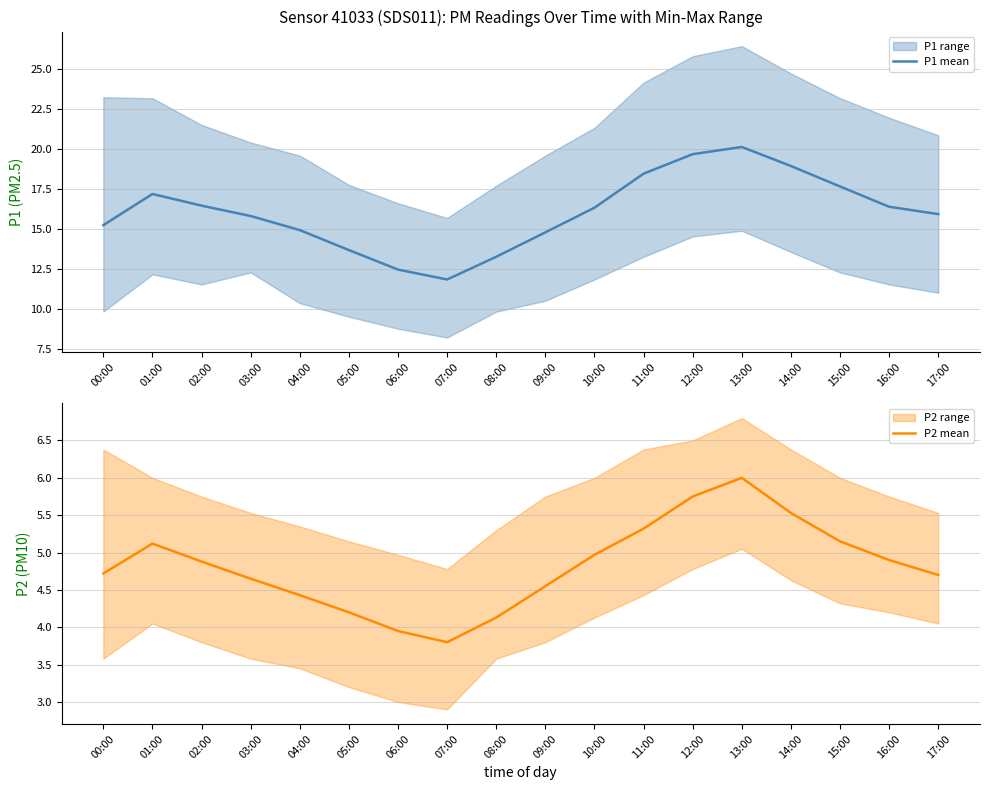

Is the value of P1 mean at 03:00 greater than the value of P2 mean at 07:00?

Yes